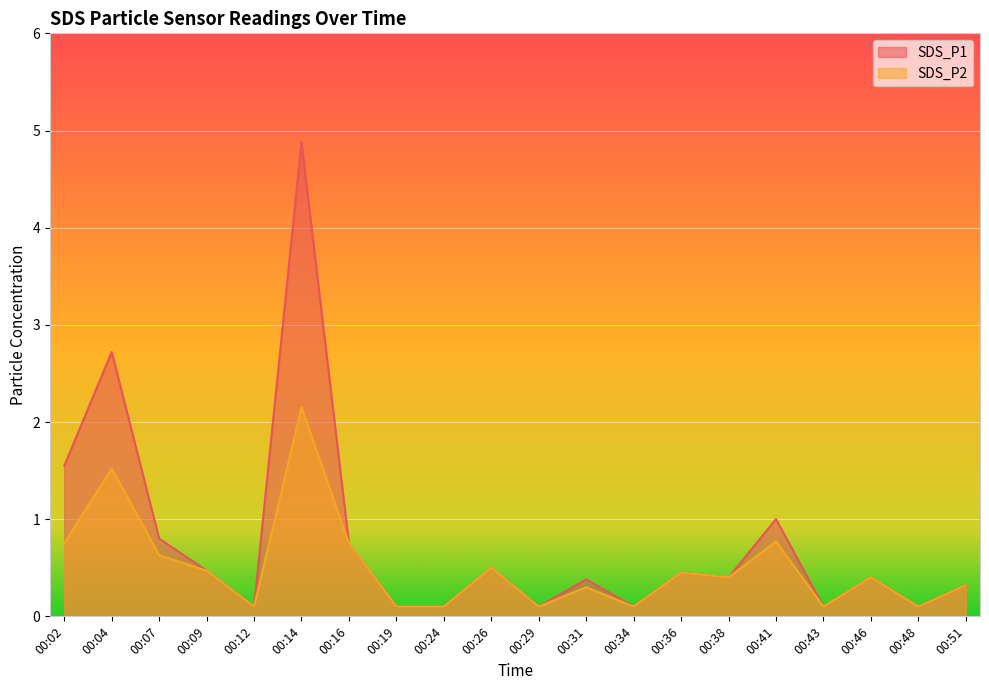

What is the total value across all series at 00:46?

0.8